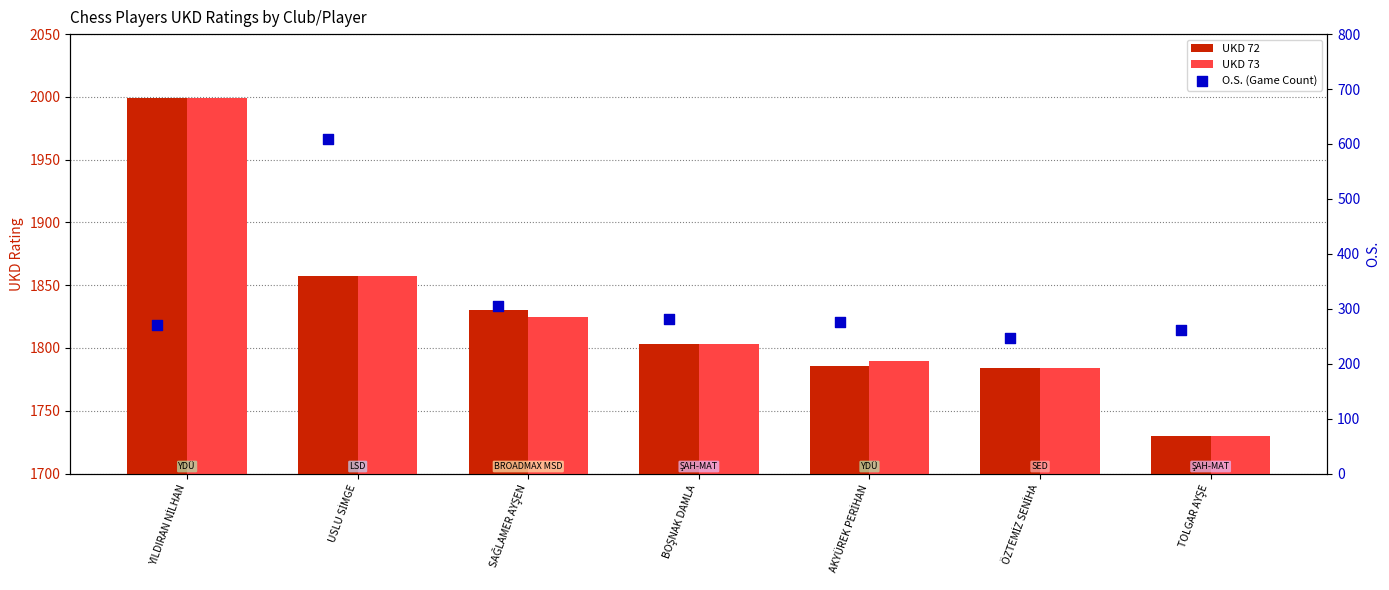

At how many categories does at least one series exceed 1689?

7